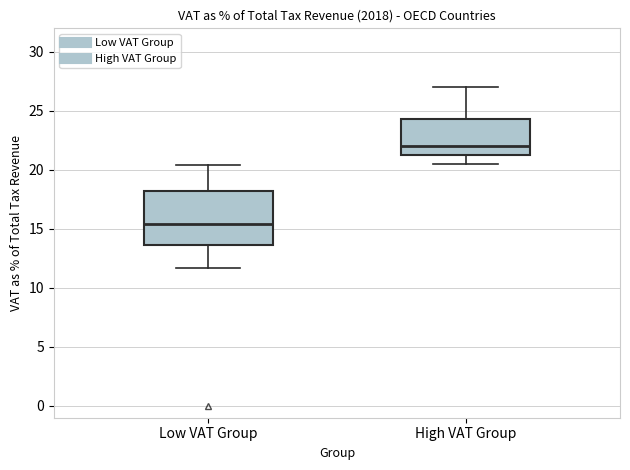

Comparing the boxes themselves (not the whiskers), which one is the tallest?

Low VAT Group